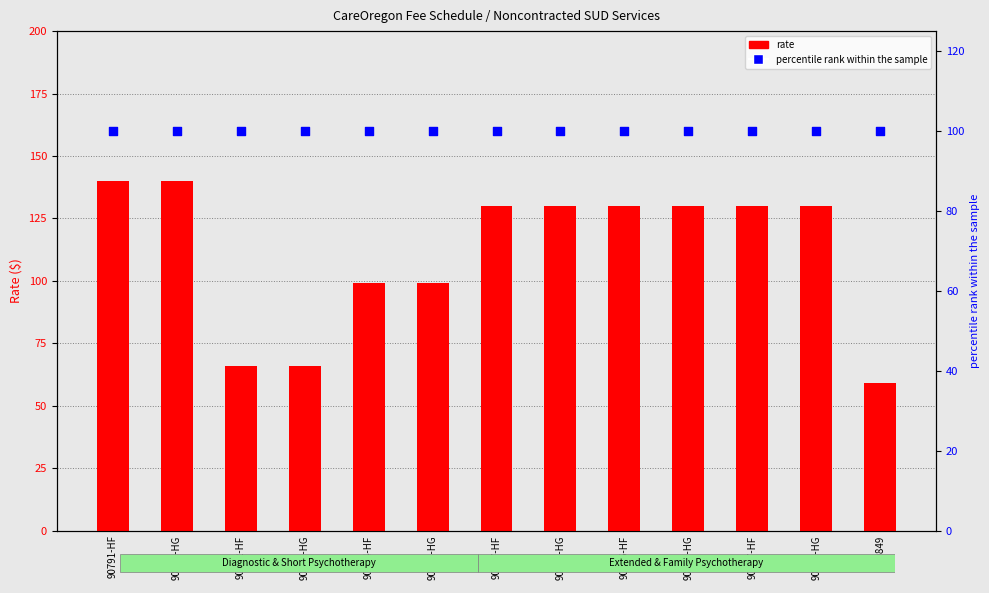

Which series has the largest total across all categories?

rate